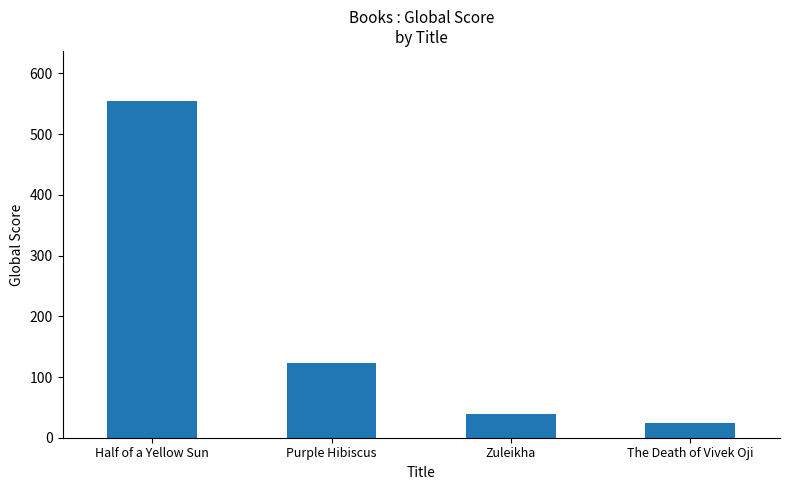

At which category does the chart reach its minimum across all series?

The Death of Vivek Oji